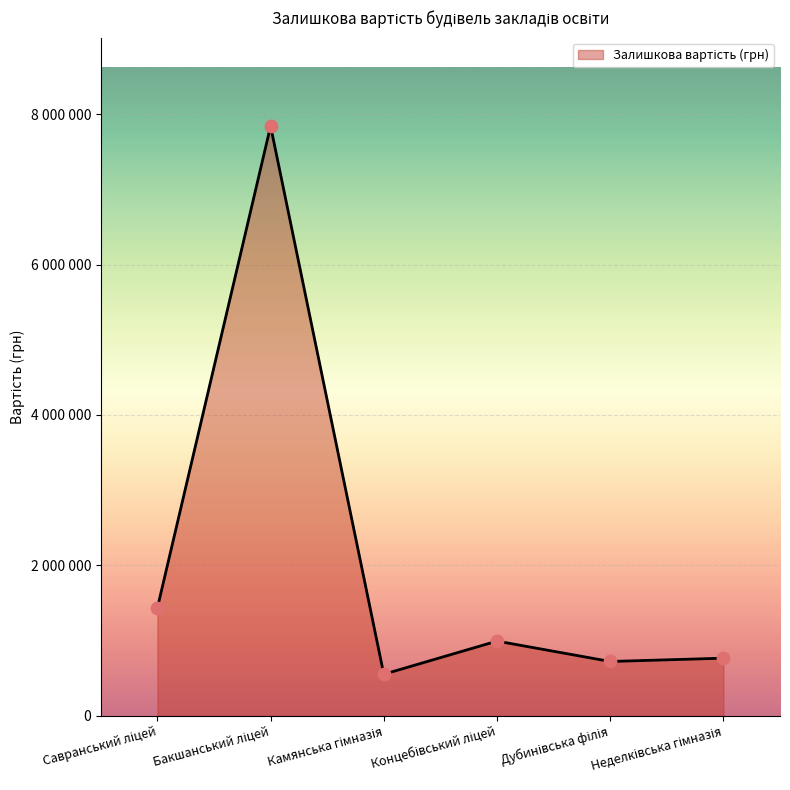

Is this an area chart (filled region under the line)?

Yes